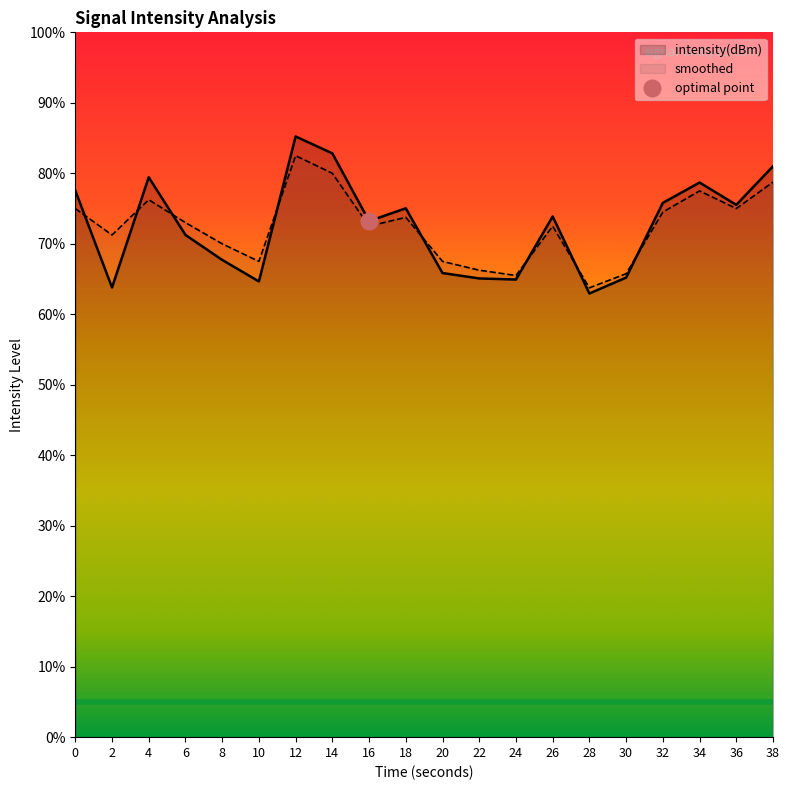

What are all the series names shown in the legend?

intensity(dBm), smoothed